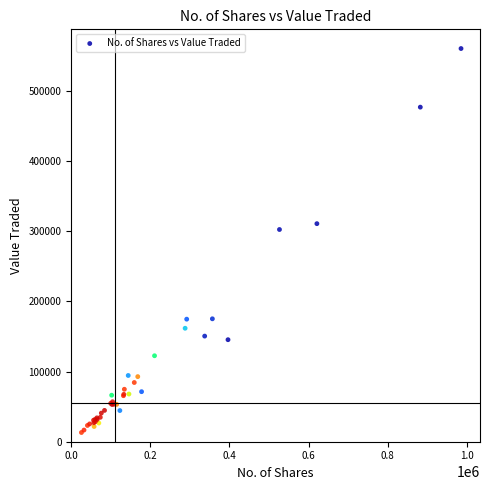

What Y value in the scatter plot is closest to 286899?

302583